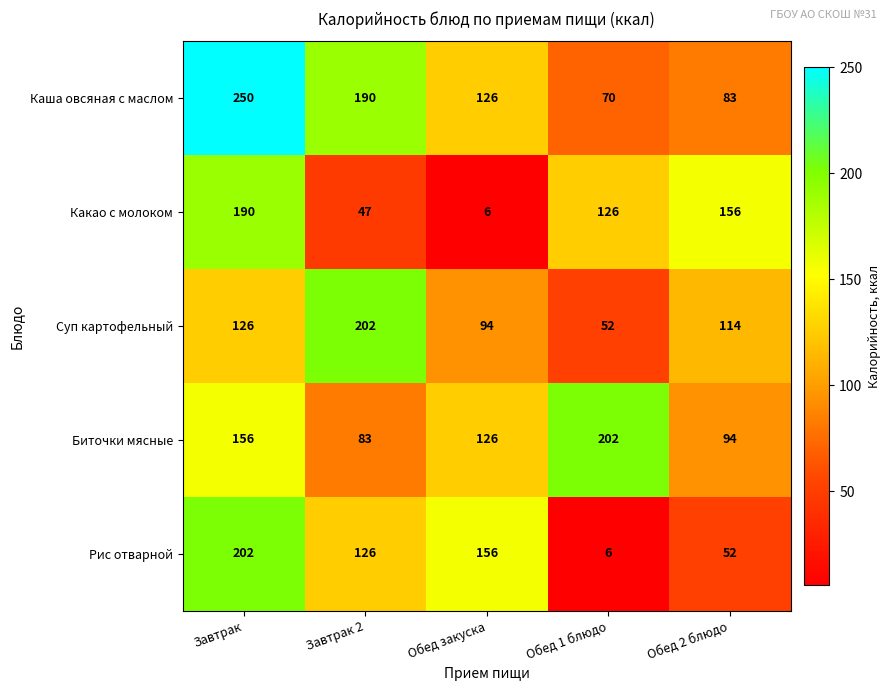

How many Какао с молоком values are between 47 and 156?

3